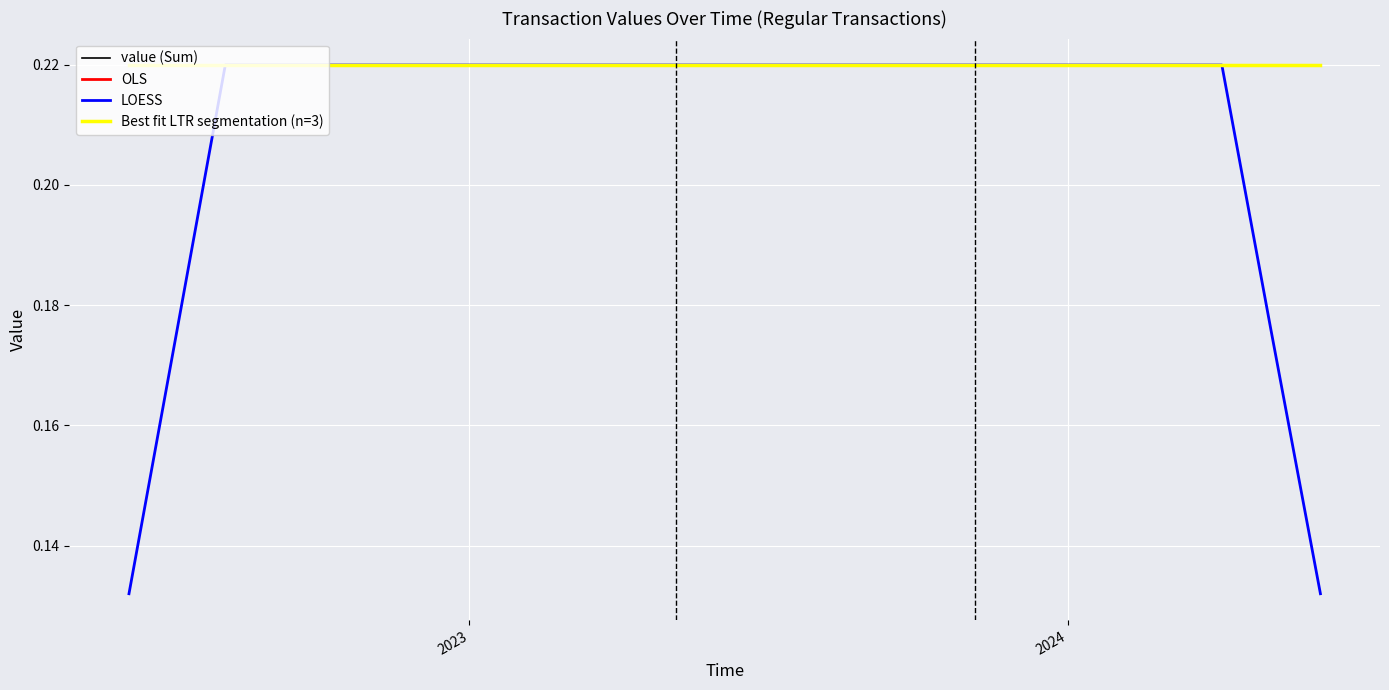

Does the chart have visible grid lines?

Yes